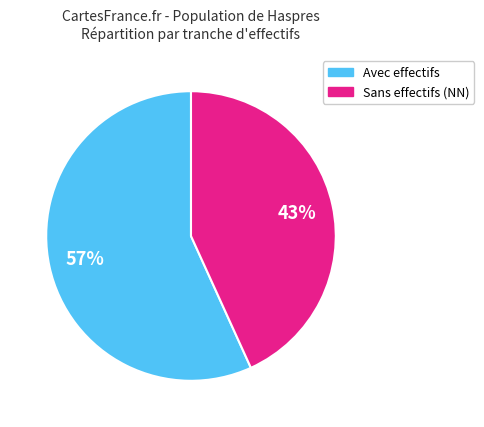

Is there any slice that represents more than half of the pie?

Yes